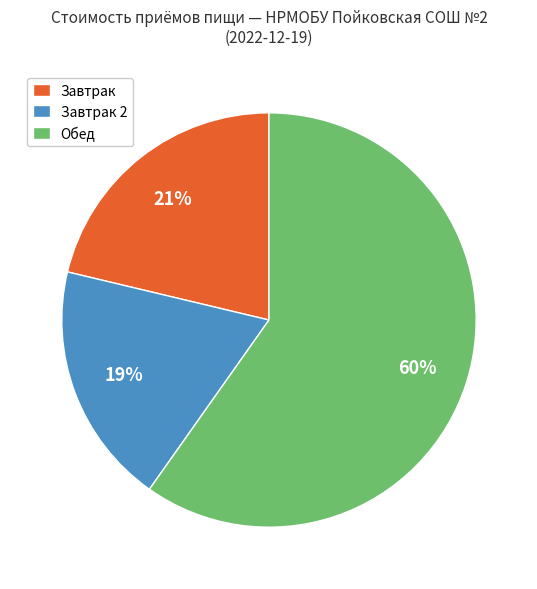

To the nearest percent, what portion does Завтрак represent?

21%